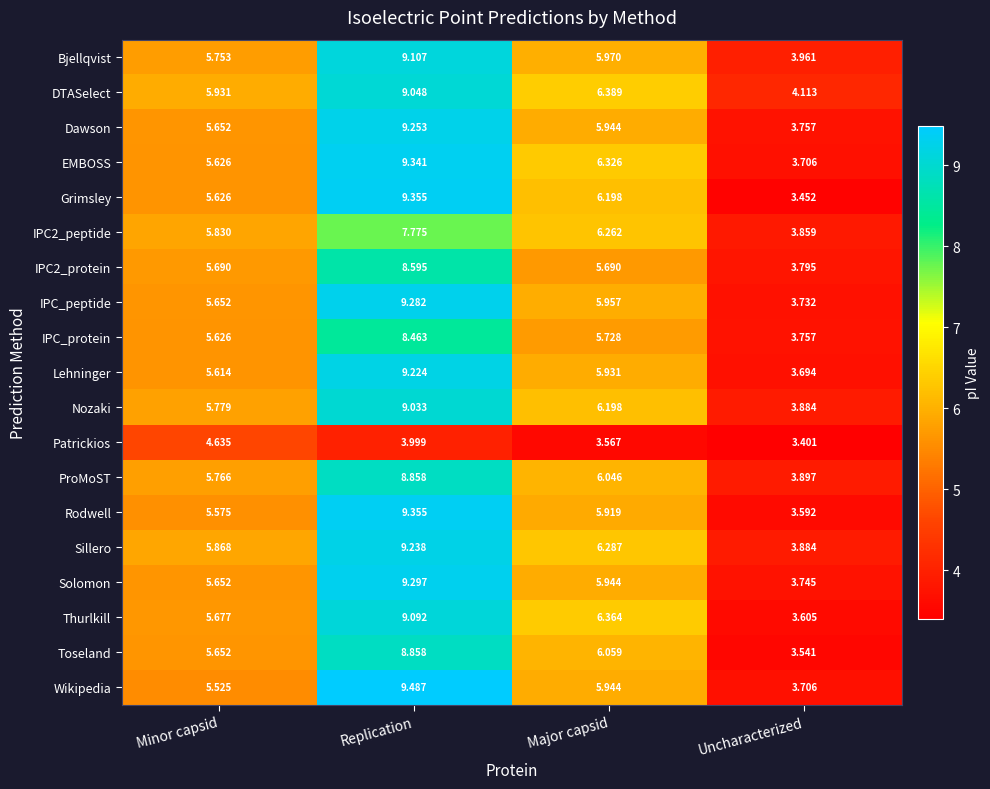

Count the number of data series in this chart.

19